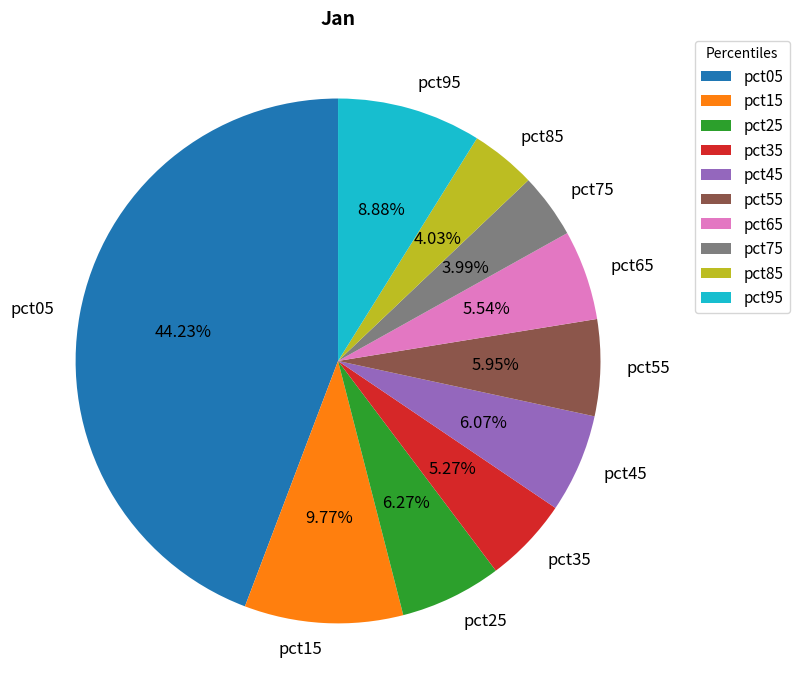

Is there any slice that represents more than half of the pie?

No